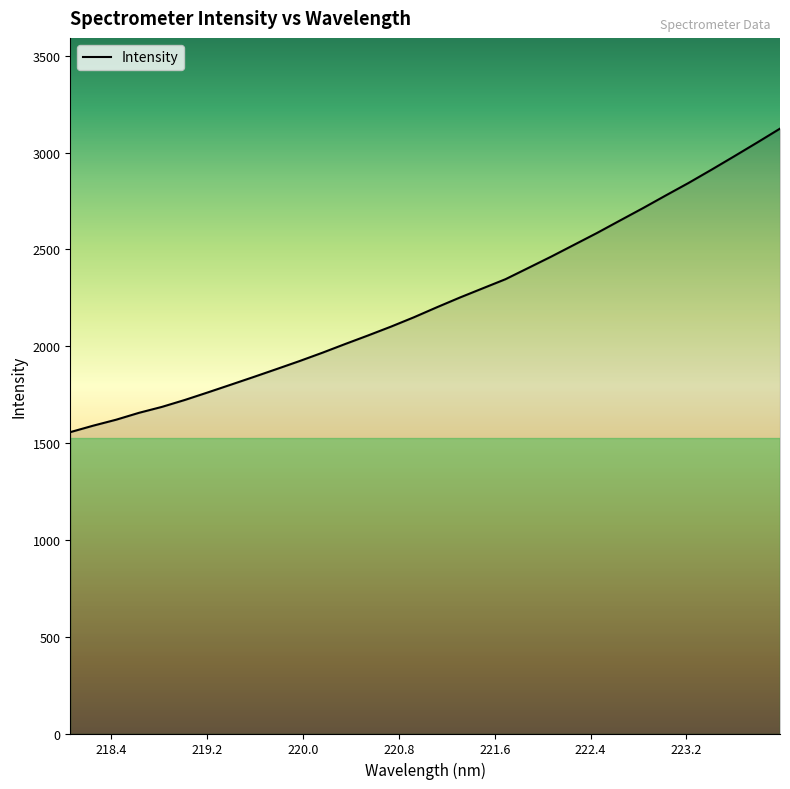

What is the maximum value shown in the chart?

3124.1